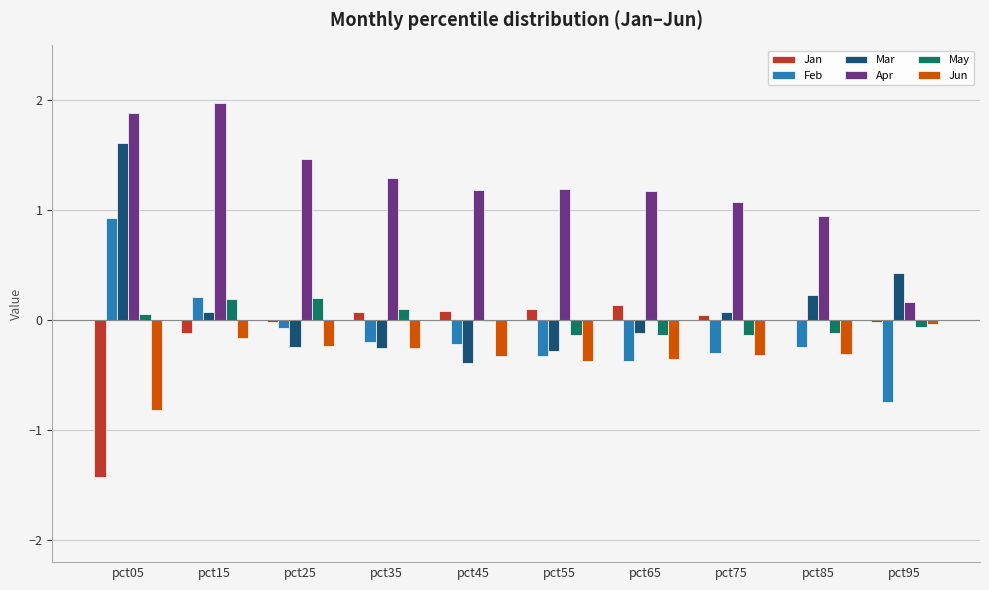

What is the greatest value displayed?

2.0